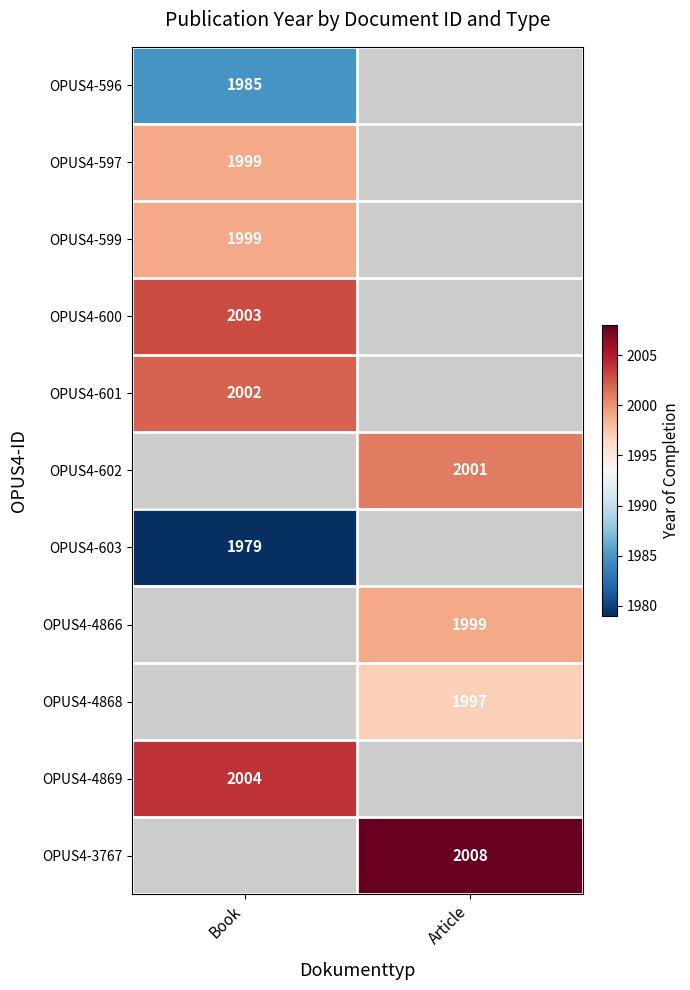

Count the number of data series in this chart.

11